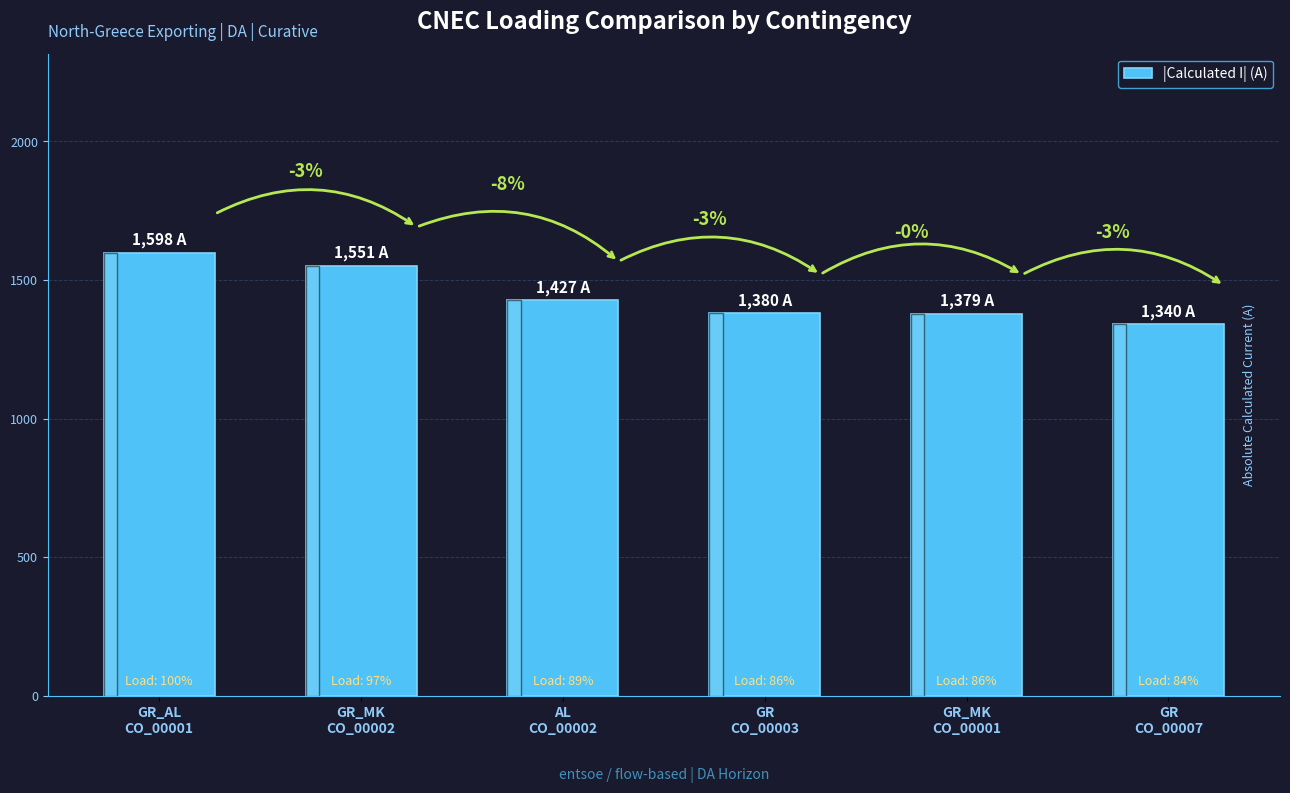

Between GR_MK
CO_00001 and AL
CO_00002, which is larger?

AL
CO_00002